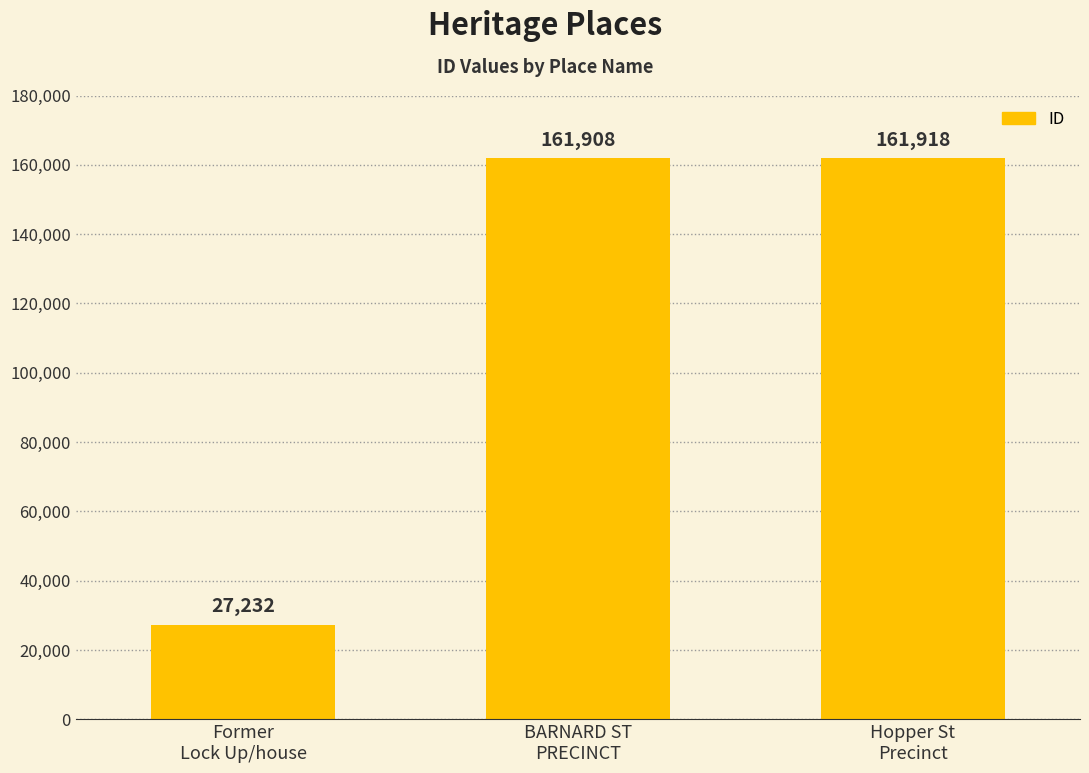

What is the average value?

117019